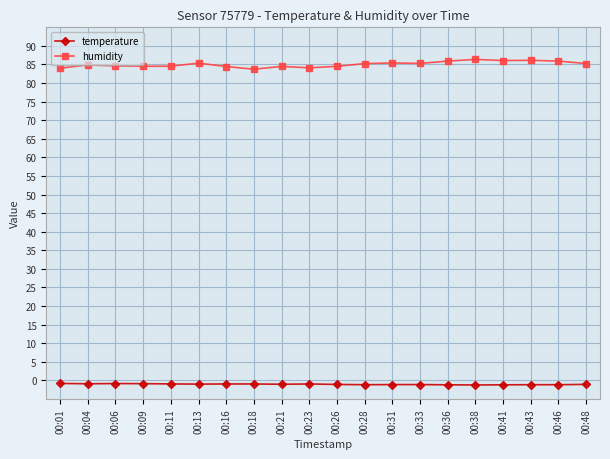

What are all the series names shown in the legend?

temperature, humidity